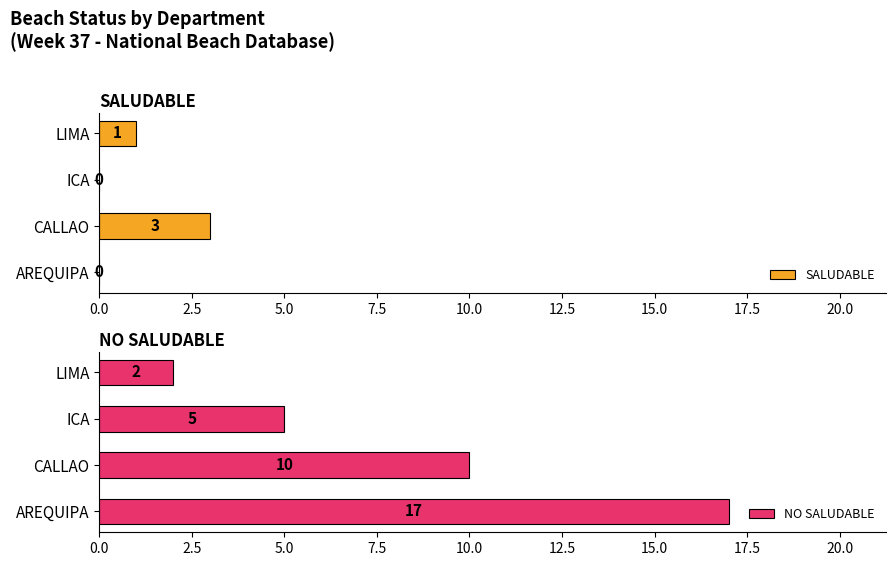

How many data points does each series have?

4